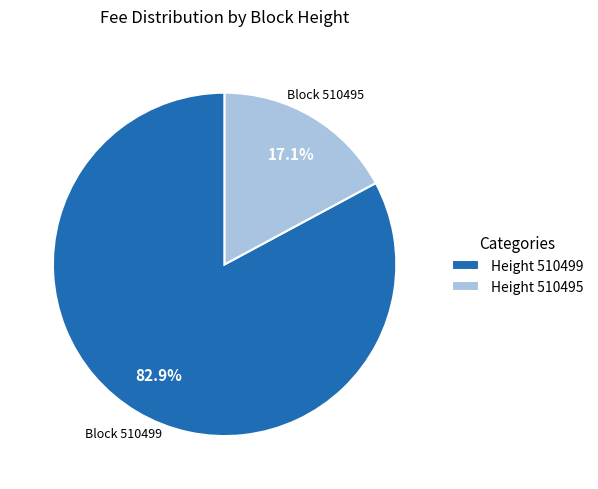

Rank the categories by value from highest to lowest.

Height 510499, Height 510495